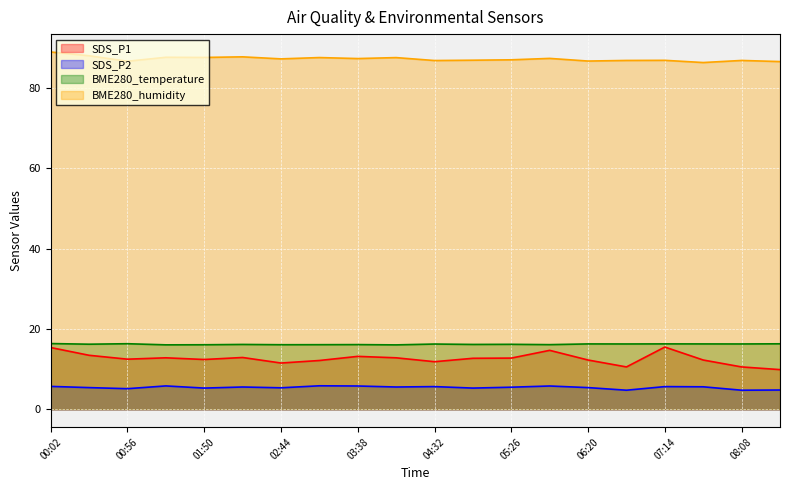

What value does the SDS_P1 series have at 04:05?

12.8